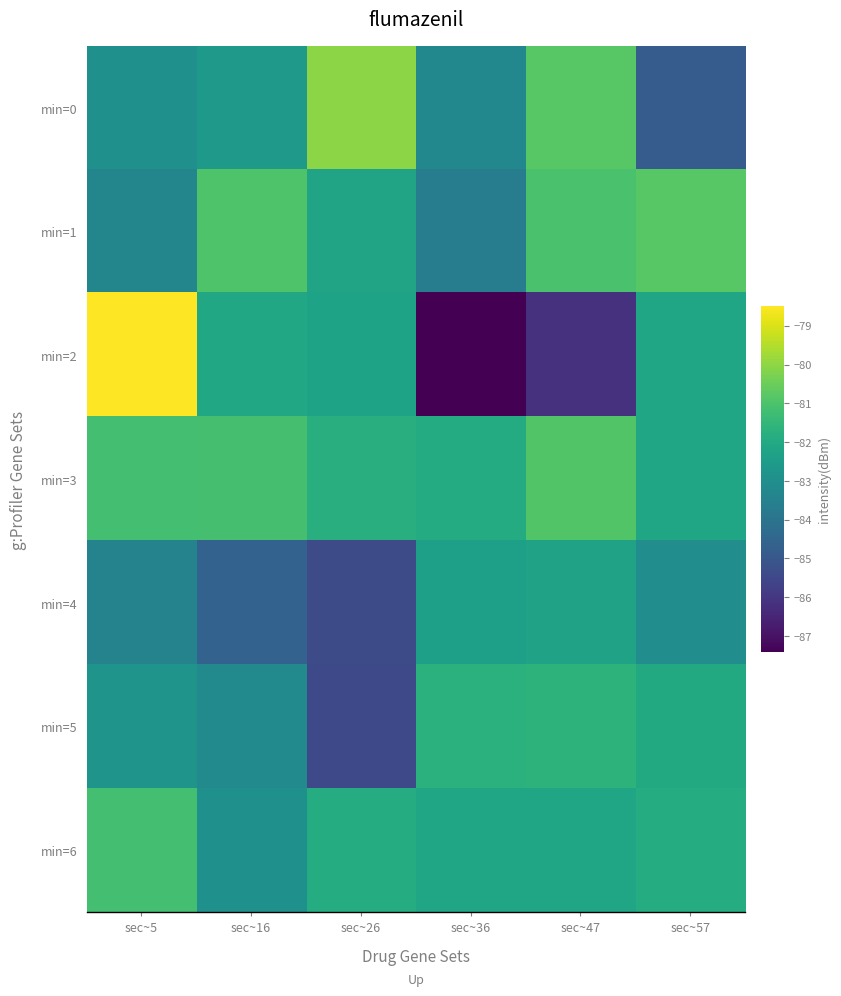

Reading right to left, what are all the values shown in this chart?

min=0: sec~57=-84.8	sec~47=-80.8	sec~36=-83.3	sec~26=-80.0	sec~16=-82.6	sec~5=-83.0
min=1: sec~57=-80.8	sec~47=-81.0	sec~36=-83.7	sec~26=-82.2	sec~16=-80.9	sec~5=-83.3
min=2: sec~57=-82.2	sec~47=-86.2	sec~36=-87.4	sec~26=-82.2	sec~16=-82.1	sec~5=-78.5
min=3: sec~57=-82.1	sec~47=-80.9	sec~36=-81.9	sec~26=-81.8	sec~16=-81.1	sec~5=-81.2
min=4: sec~57=-83.1	sec~47=-82.3	sec~36=-82.4	sec~26=-85.4	sec~16=-84.6	sec~5=-83.4
min=5: sec~57=-82.0	sec~47=-81.7	sec~36=-81.7	sec~26=-85.5	sec~16=-83.2	sec~5=-82.8
min=6: sec~57=-81.9	sec~47=-82.2	sec~36=-82.2	sec~26=-81.9	sec~16=-83.0	sec~5=-81.2